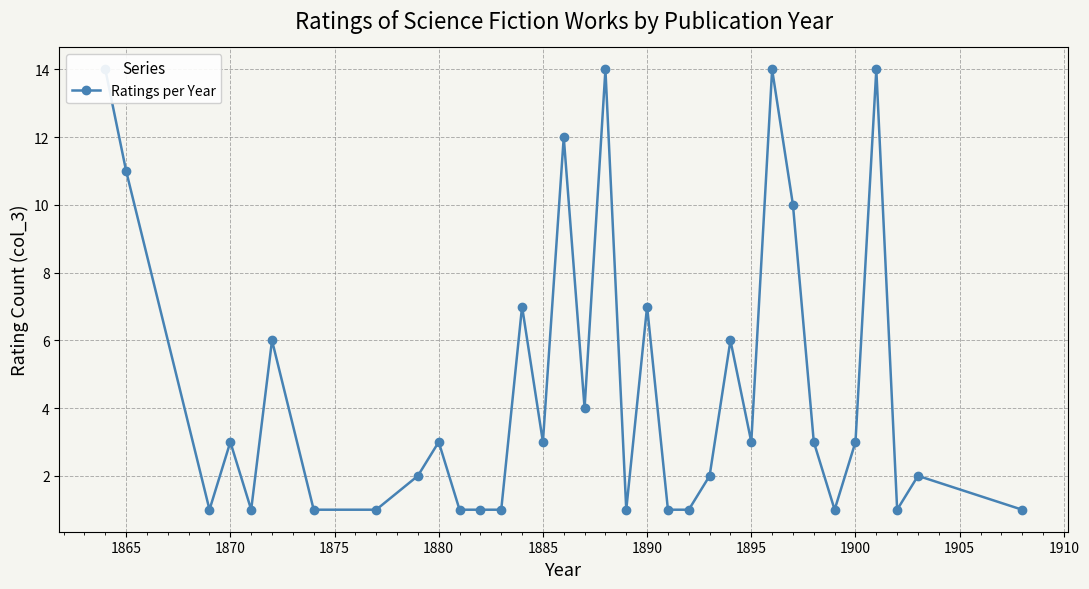

What is the value of the 18th point from the left?

14